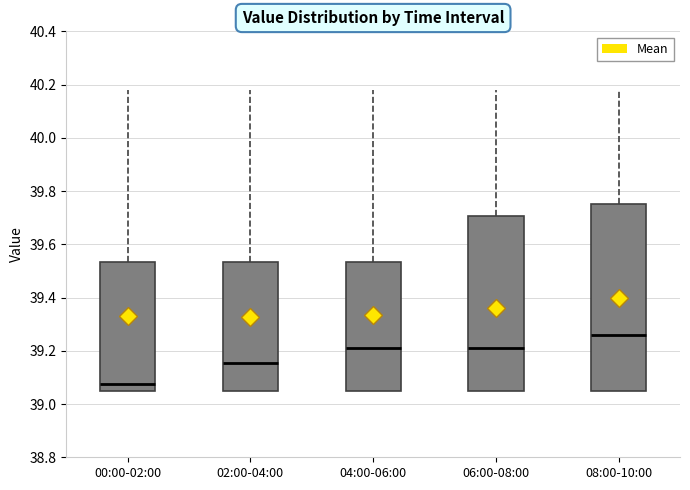

Reading left to right, transcribe this box plot: for each box, give where its median line is, the range the box spans, and where its two whiskers end, as read against the y-axis. The values are not printed on the chart, so give them approximately, as read against the axis.

00:00-02:00: median 39.08, box 39.06 to 39.54, whiskers 39.06 to 40.18
02:00-04:00: median 39.16, box 39.06 to 39.54, whiskers 39.06 to 40.18
04:00-06:00: median 39.22, box 39.06 to 39.54, whiskers 39.06 to 40.18
06:00-08:00: median 39.22, box 39.06 to 39.70, whiskers 39.06 to 40.18
08:00-10:00: median 39.26, box 39.06 to 39.76, whiskers 39.06 to 40.18